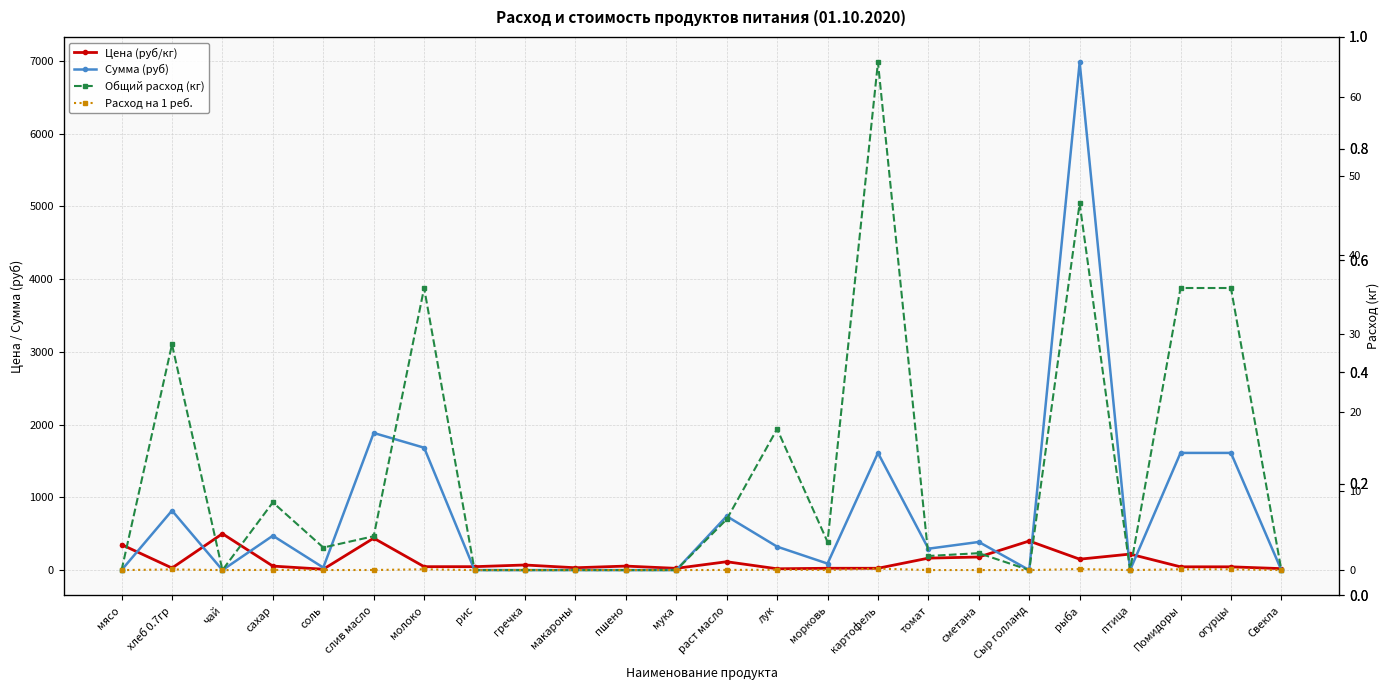

What position from the right is макароны?

15